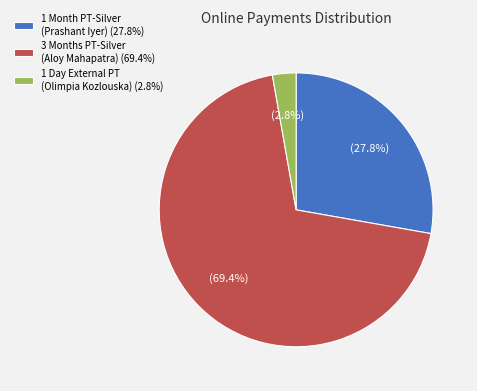

Which category accounts for the majority?

3 Months PT-Silver (Aloy Mahapatra) (69.4%)